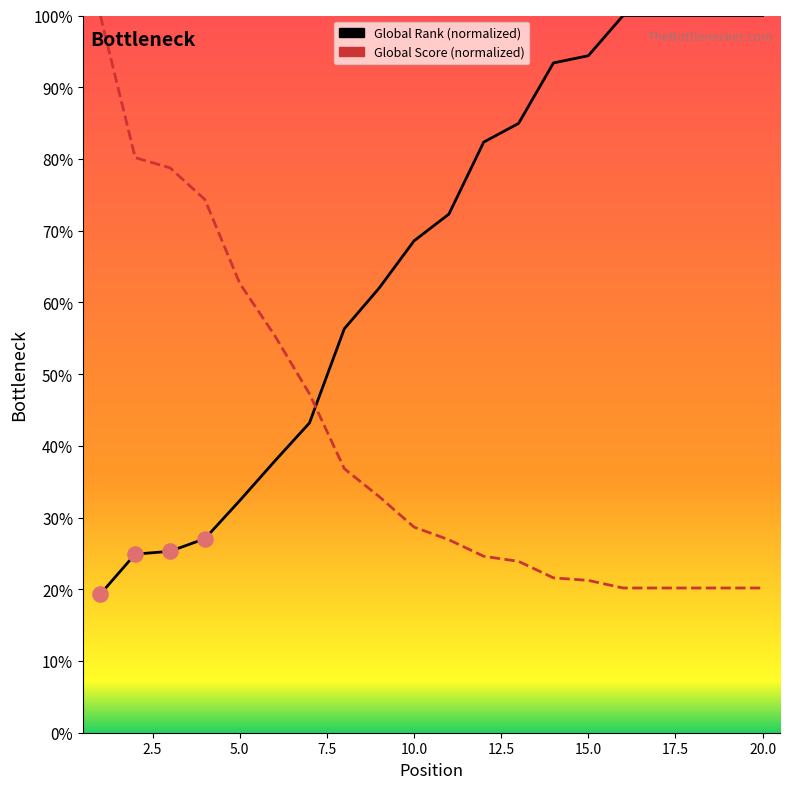

Which series reaches the maximum Y coordinate?

Global Rank